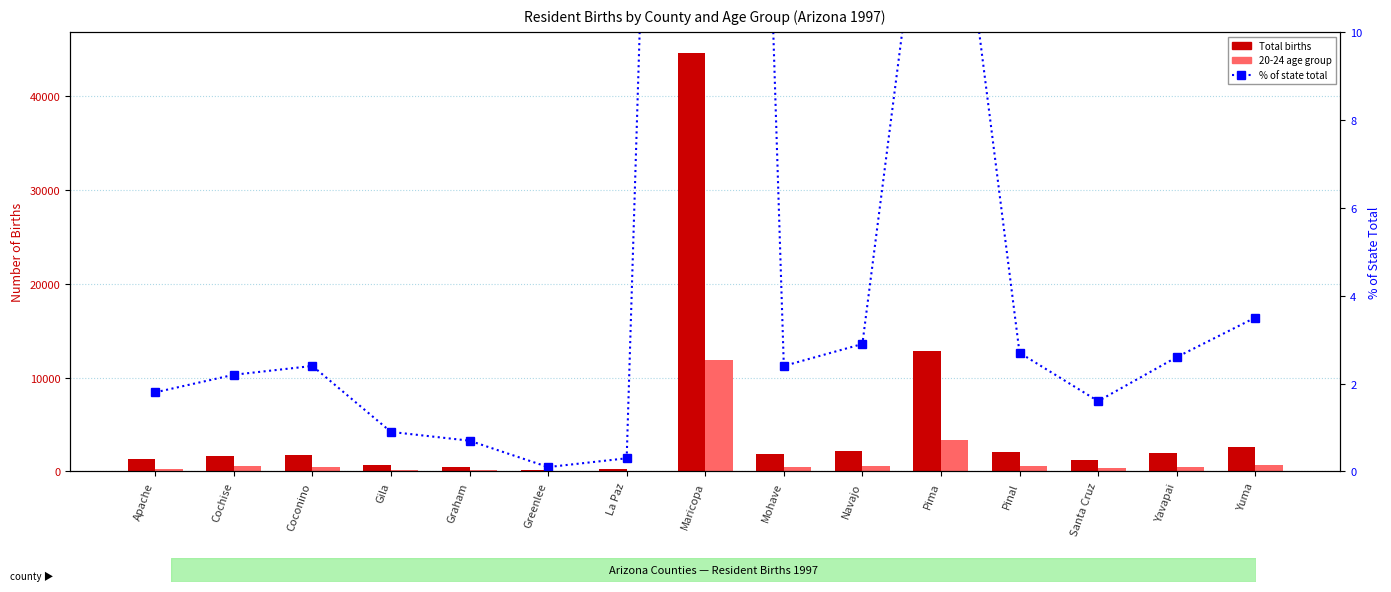

Which series changed the most between Graham and Yavapai?

Total births